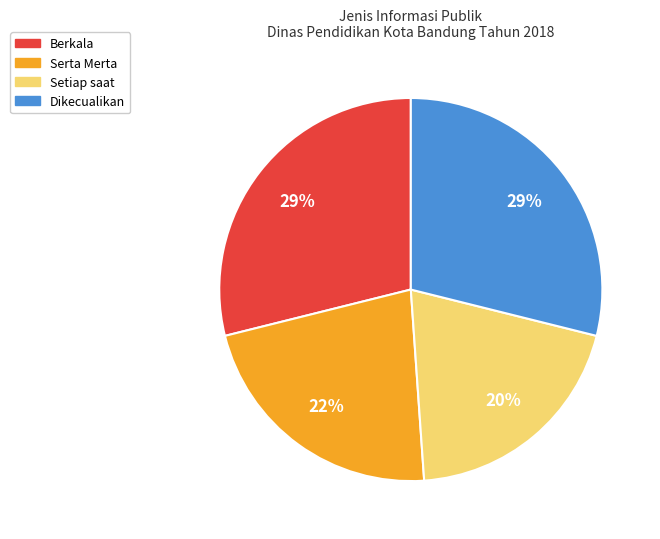

Which slice is the smallest?

Setiap saat